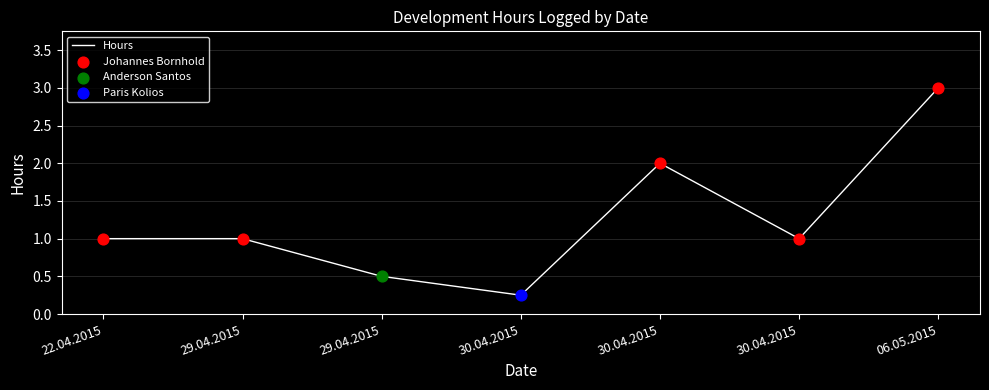

Does the chart have visible grid lines?

Yes